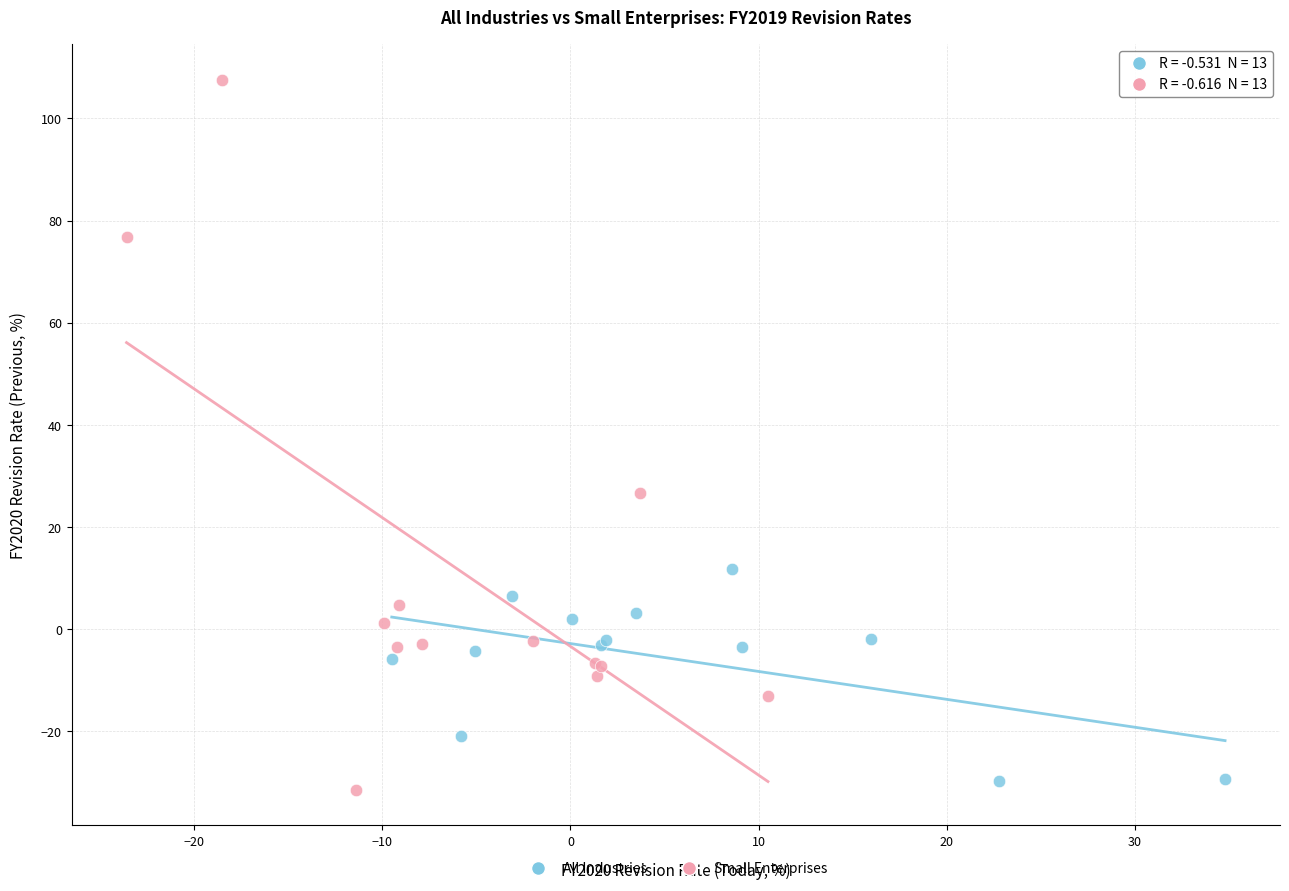

Which series reaches the maximum Y coordinate?

Small Enterprises